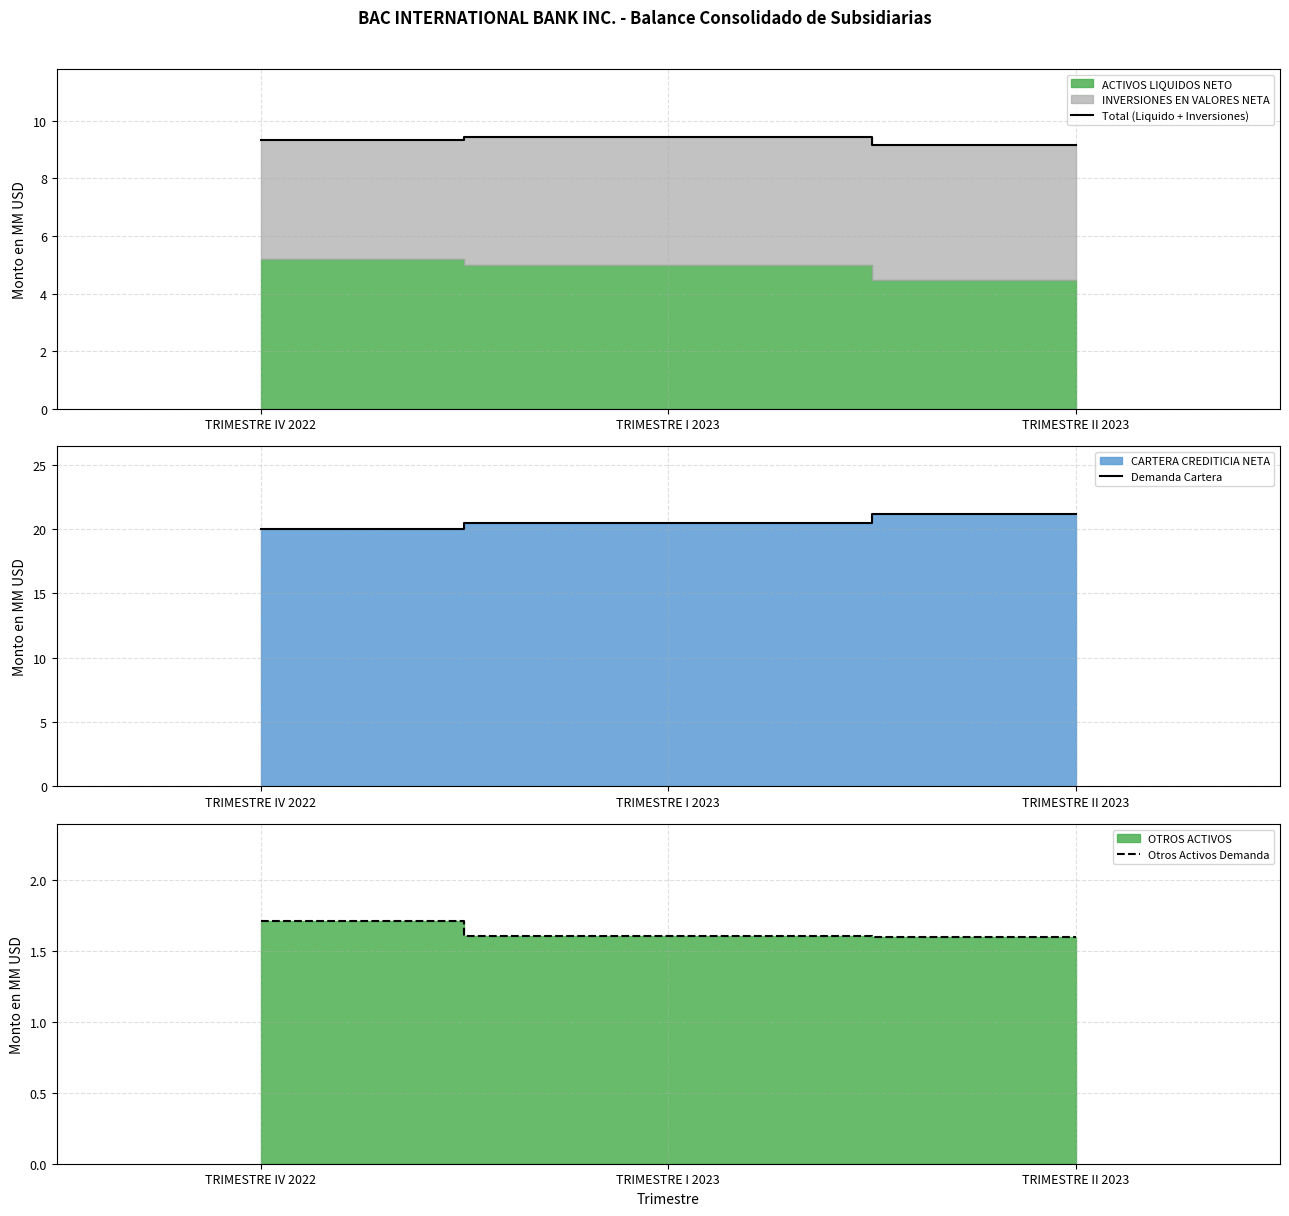

At which label does Demanda Cartera reach its minimum?

TRIMESTRE IV 2022